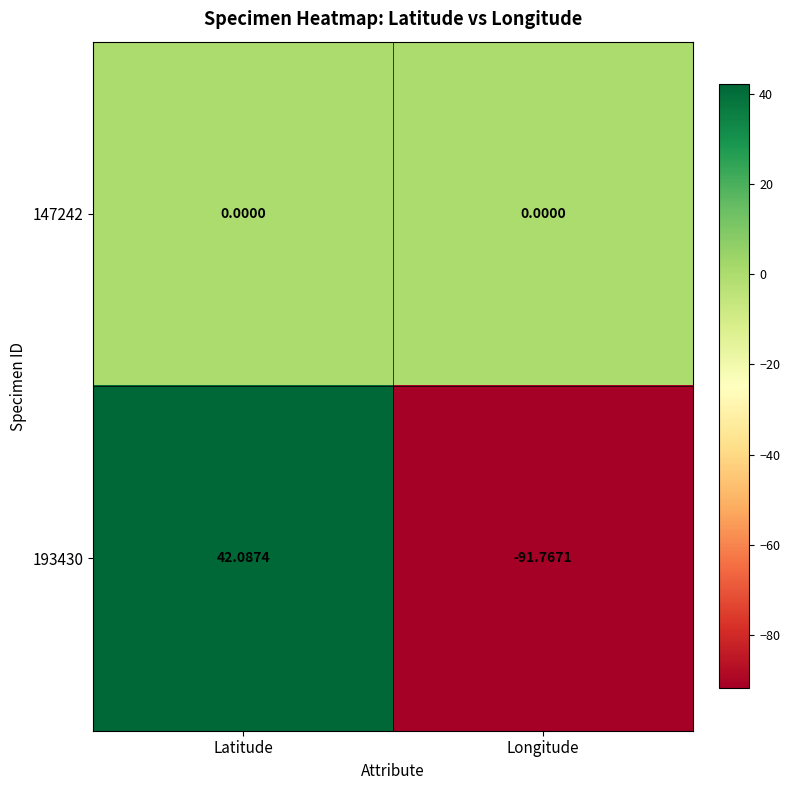

Is the value of 147242 at Latitude greater than the value of 193430 at Longitude?

Yes